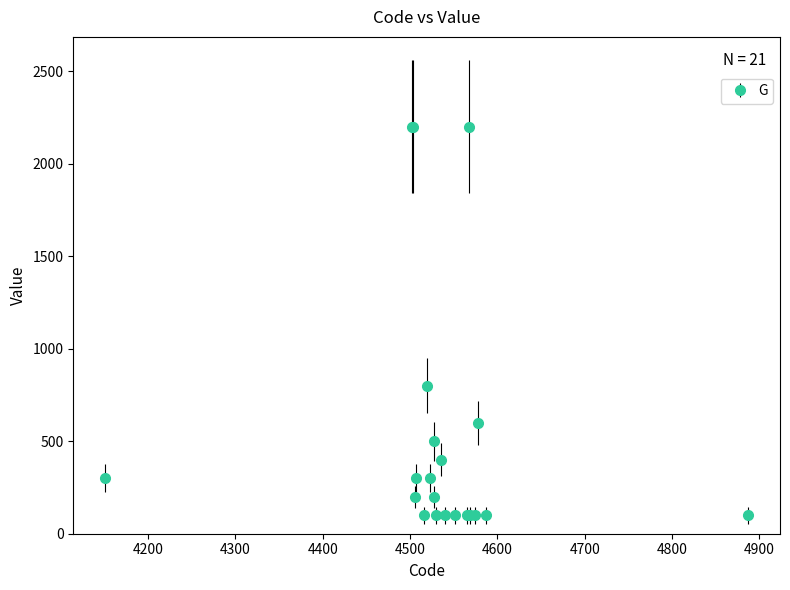

What is the sum of all values?

11100